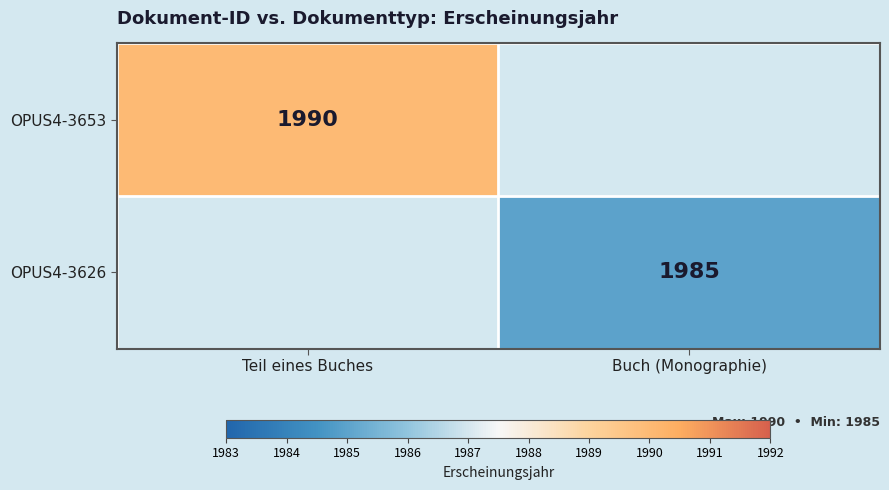

The OPUS4-3653 series shows 2740 at Teil eines Buches. True or false?

False